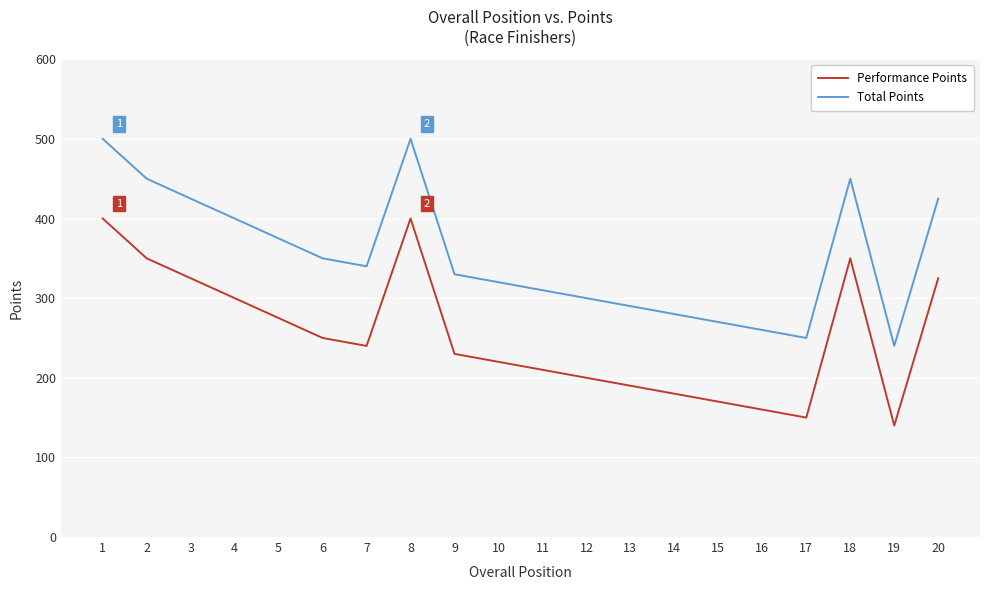

Rank the series by their maximum value, from lowest to highest.

Performance Points, Total Points